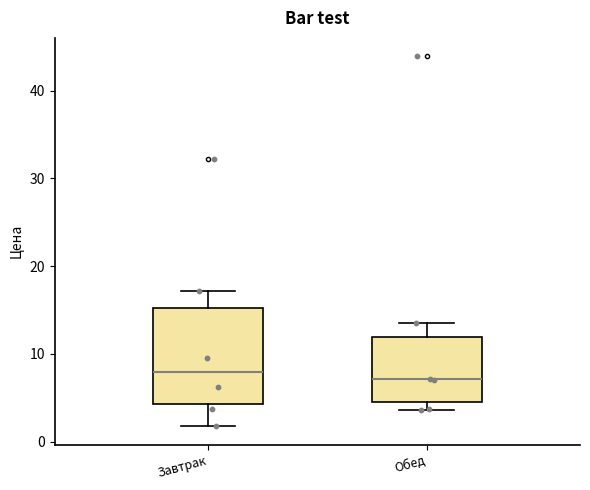

Reading left to right, read every box against the y-axis: the position of its median line, the range the box covers, and the ends of its whiskers. The values are not printed on the chart, so give them approximately, as read against the axis.

Завтрак: median 8, box 4 to 15, whiskers 2 to 17
Обед: median 7, box 5 to 12, whiskers 4 to 14